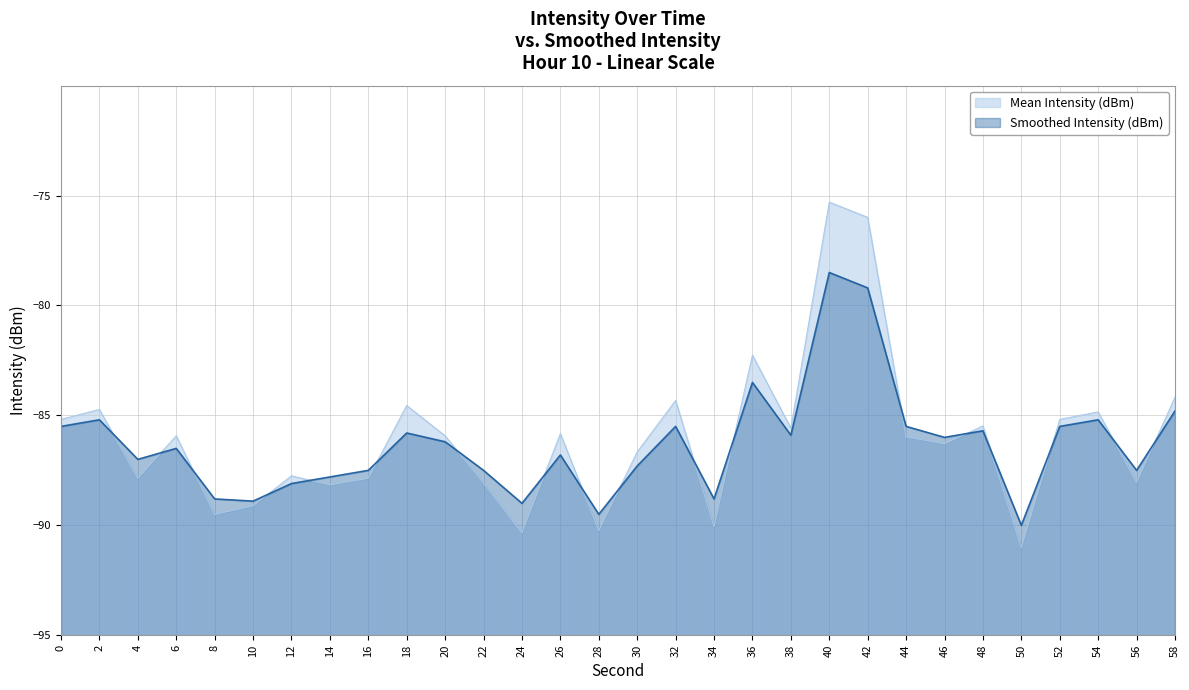

What is the average value of the Smoothed Intensity (dBm) series?

-86.3